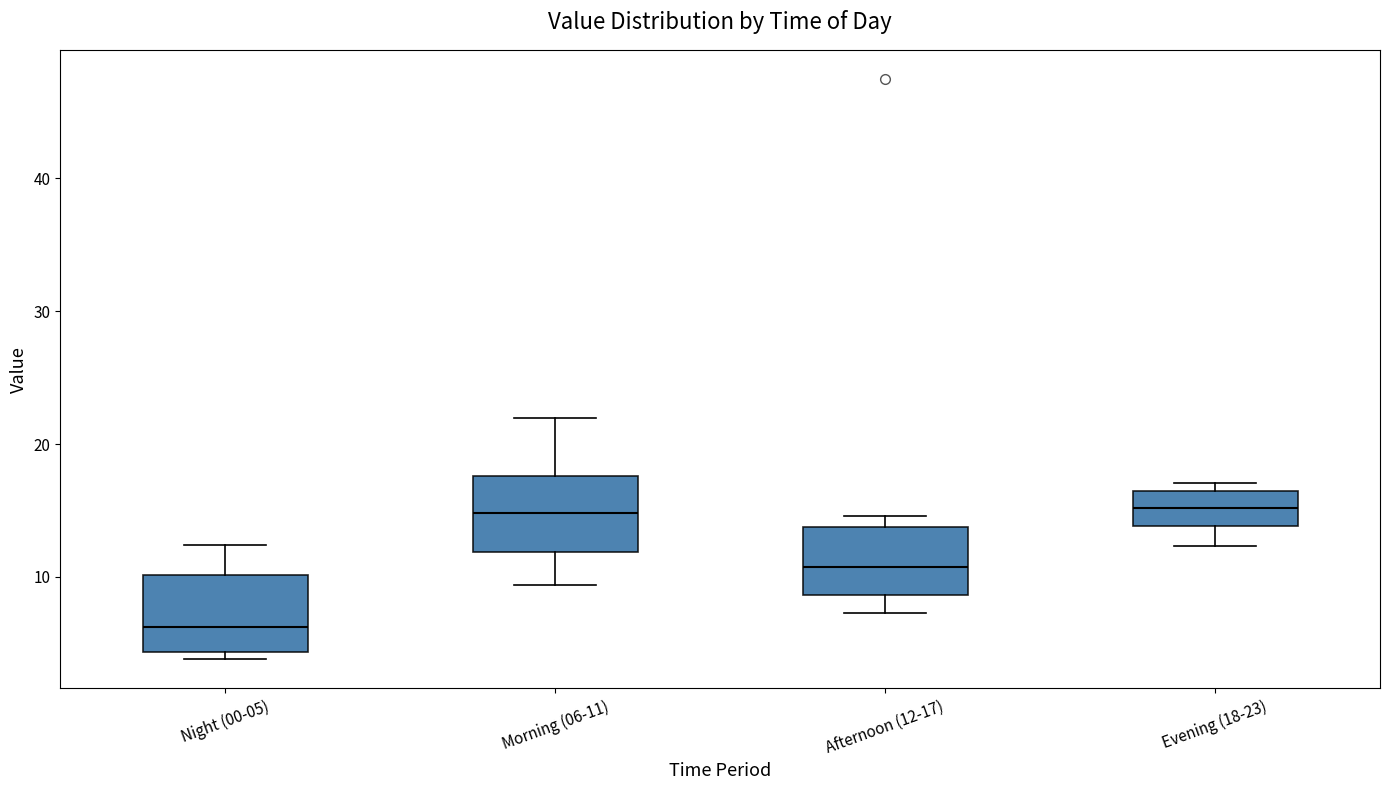

Which box's median line is the lowest?

Night (00-05)